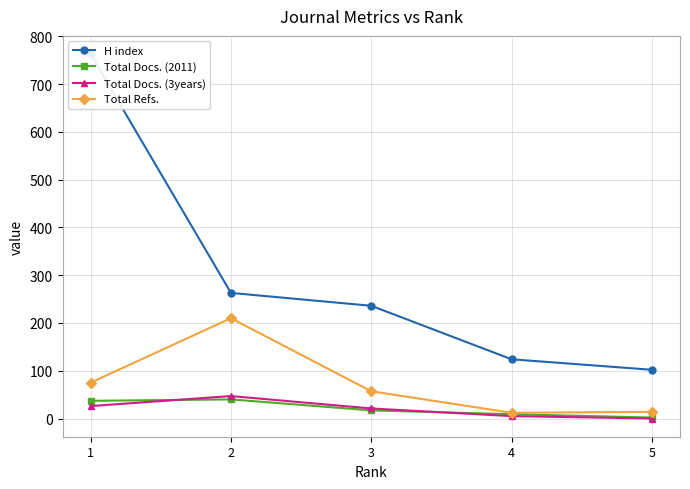

What value does the Total Refs. series have at 2, to the nearest 50?

200